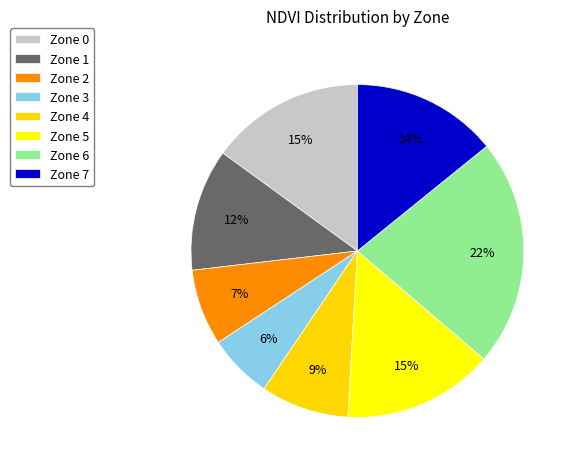

The Zone 3 slice represents 6% of the pie. True or false?

True